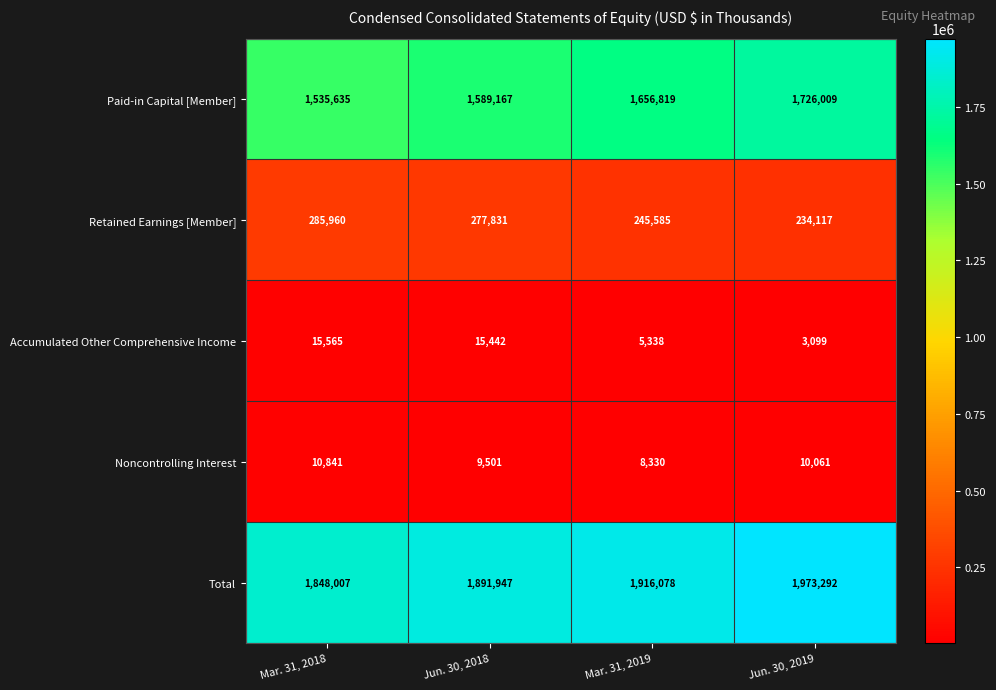

What is the difference between the second highest and second lowest values in the Accumulated Other Comprehensive Income series?

10104